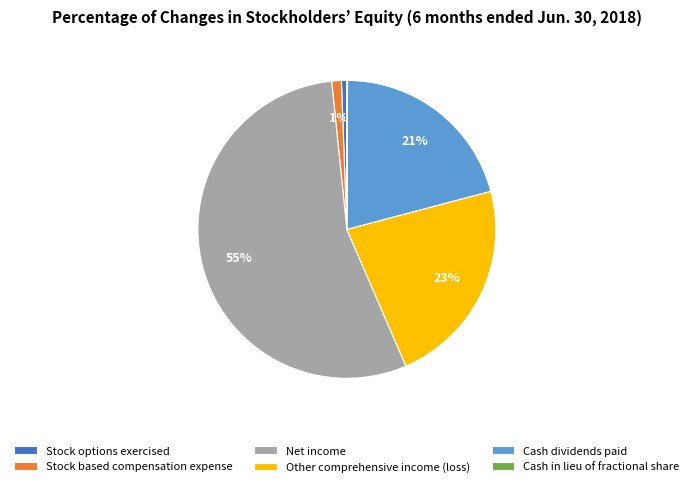

Is there any slice that represents more than half of the pie?

Yes